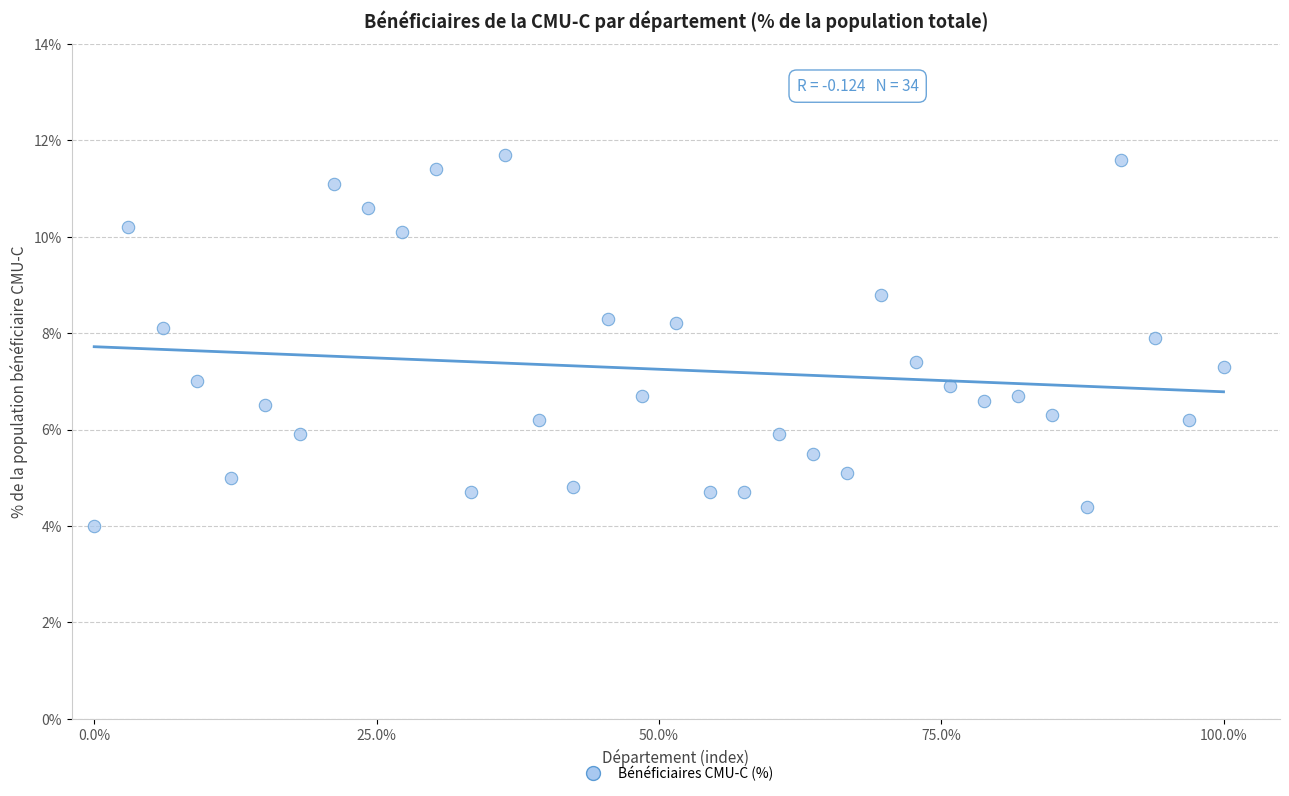

What is the range of Y values (max minus min)?

7.7